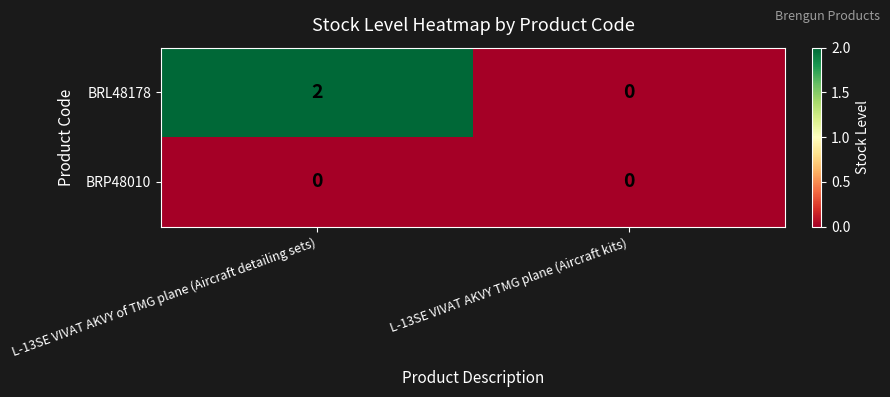

Which series has the largest range (max minus min)?

BRL48178